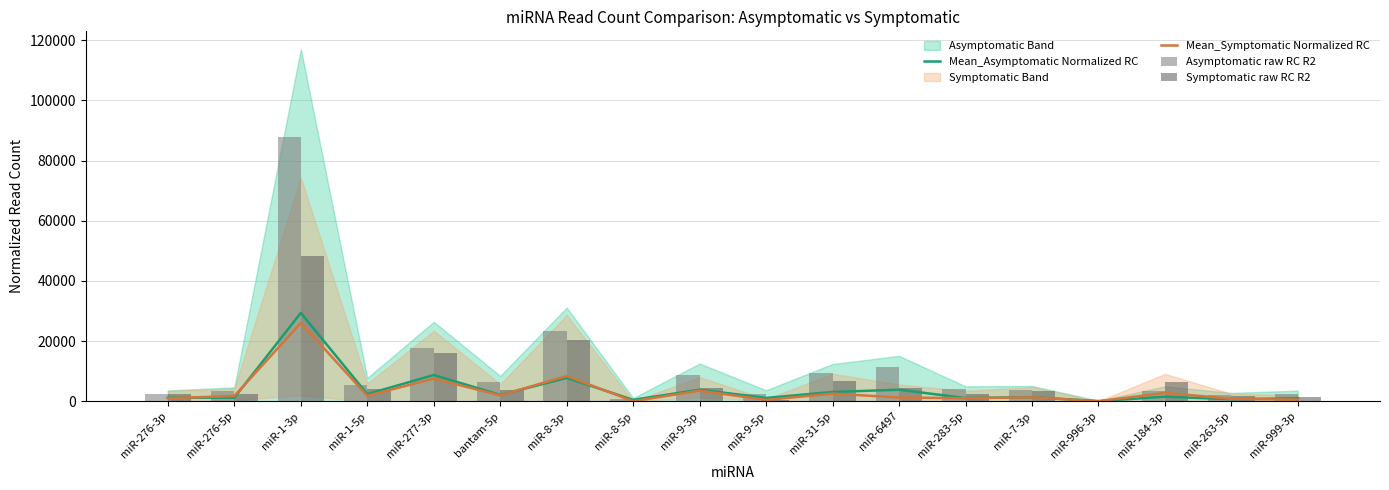

List the labels in order of Asymptomatic raw RC R2 value, smallest first.

miR-996-3p, miR-8-5p, miR-263-5p, miR-276-3p, miR-9-5p, miR-999-3p, miR-276-5p, miR-184-3p, miR-7-3p, miR-283-5p, miR-1-5p, bantam-5p, miR-9-3p, miR-31-5p, miR-6497, miR-277-3p, miR-8-3p, miR-1-3p